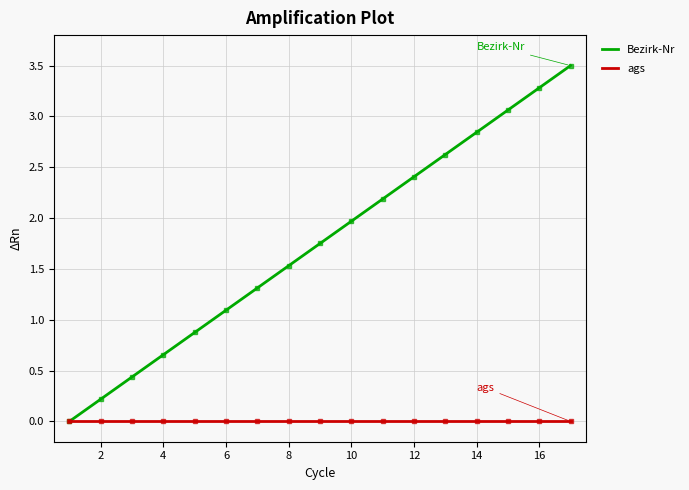

Rank the series by their average value, from lowest to highest.

ags, Bezirk-Nr